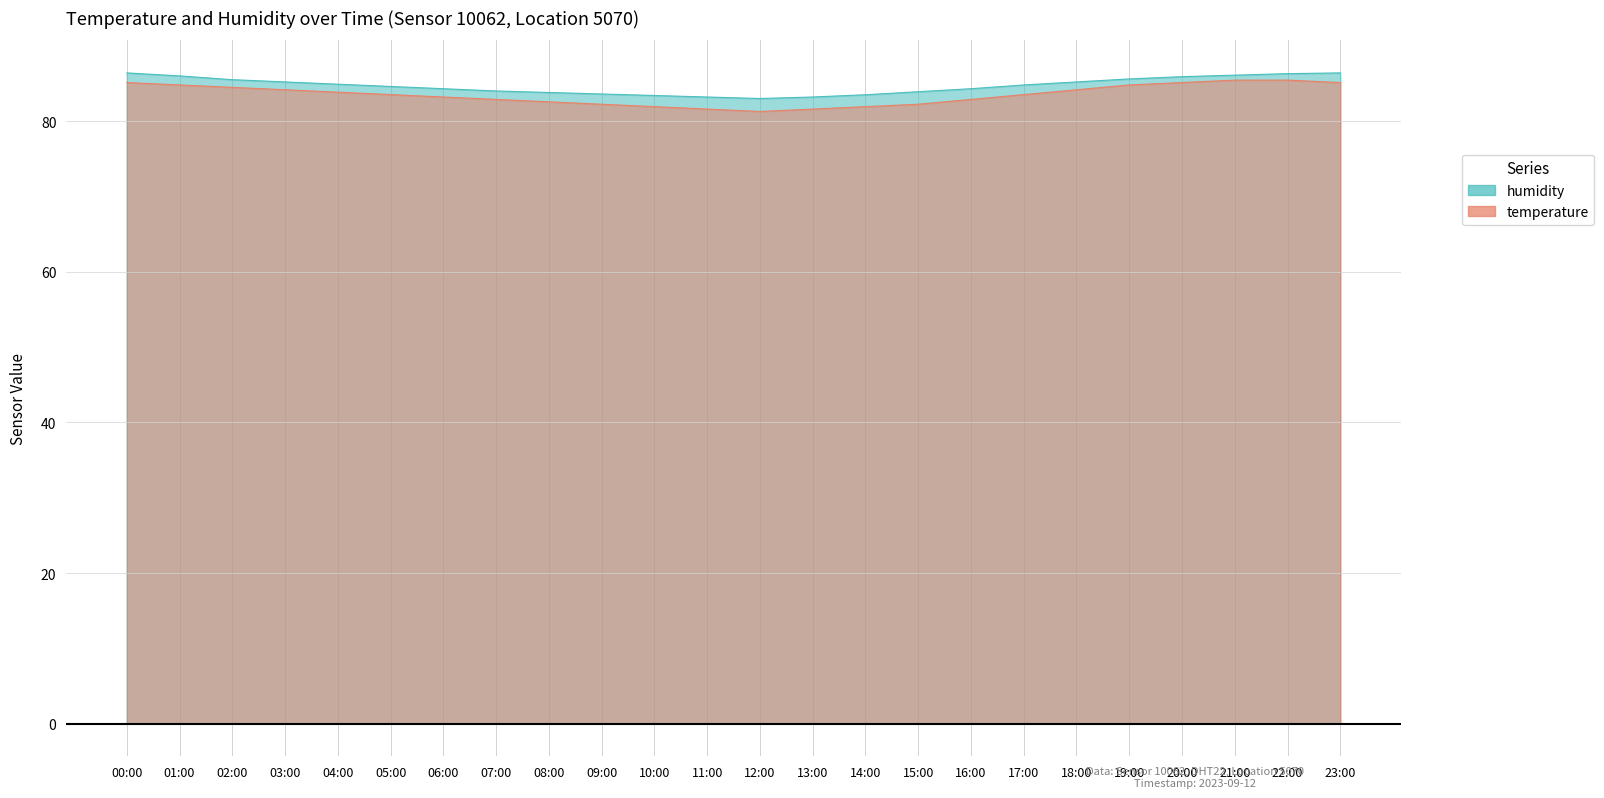

Reading left to right, transcribe all the data shown in this chart.

temperature: 85.1	84.8	84.5	84.2	83.8	83.5	83.2	82.9	82.6	82.2	81.9	81.6	81.3	81.6	81.9	82.2	82.9	83.5	84.2	84.8	85.1	85.4	85.4	85.1
humidity: 86.4	86.0	85.5	85.2	84.9	84.6	84.3	84.0	83.8	83.6	83.4	83.2	83.0	83.2	83.5	83.9	84.3	84.8	85.2	85.6	85.9	86.1	86.3	86.4